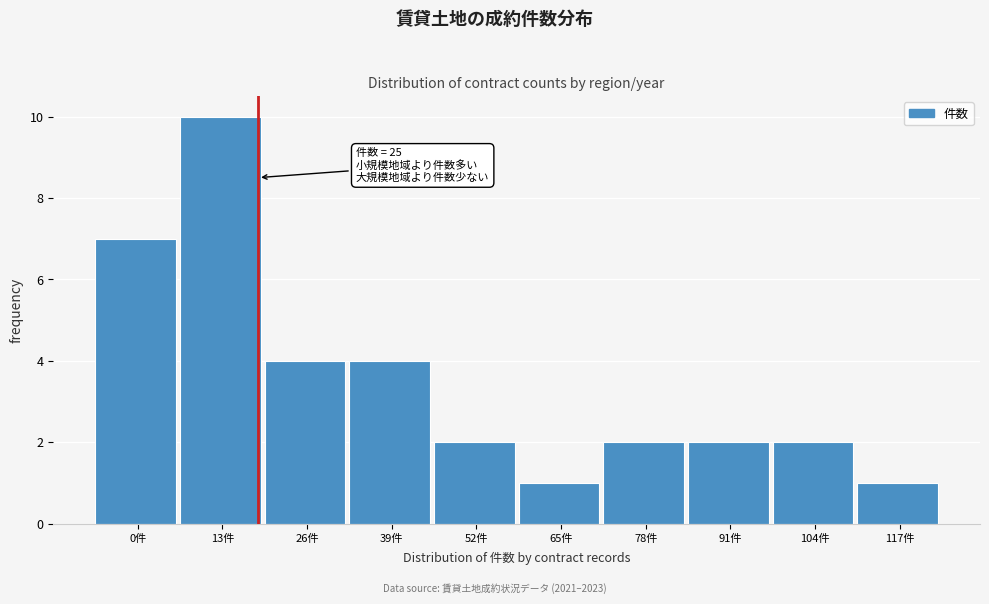

Reading left to right, list all the values displayed in this chart.

7	10	4	4	2	1	2	2	2	1